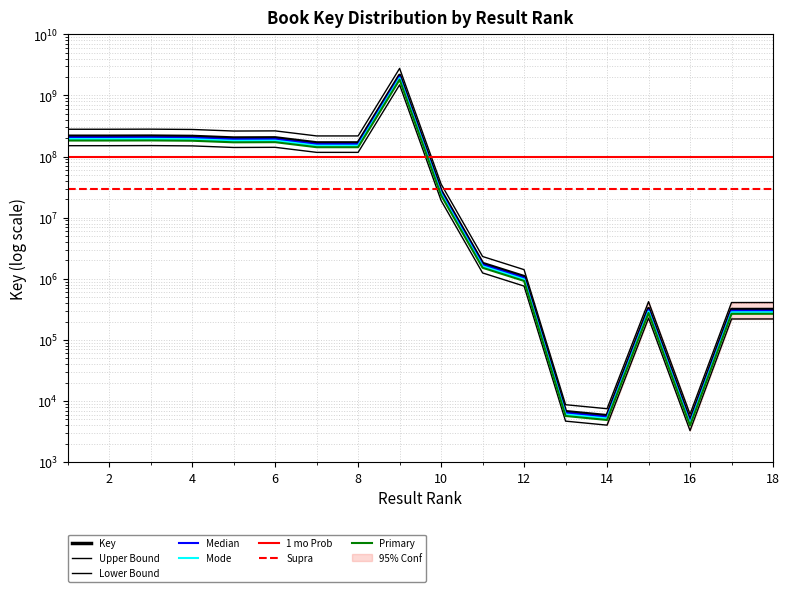

What is the difference between the second highest and second lowest values?

151176596.2